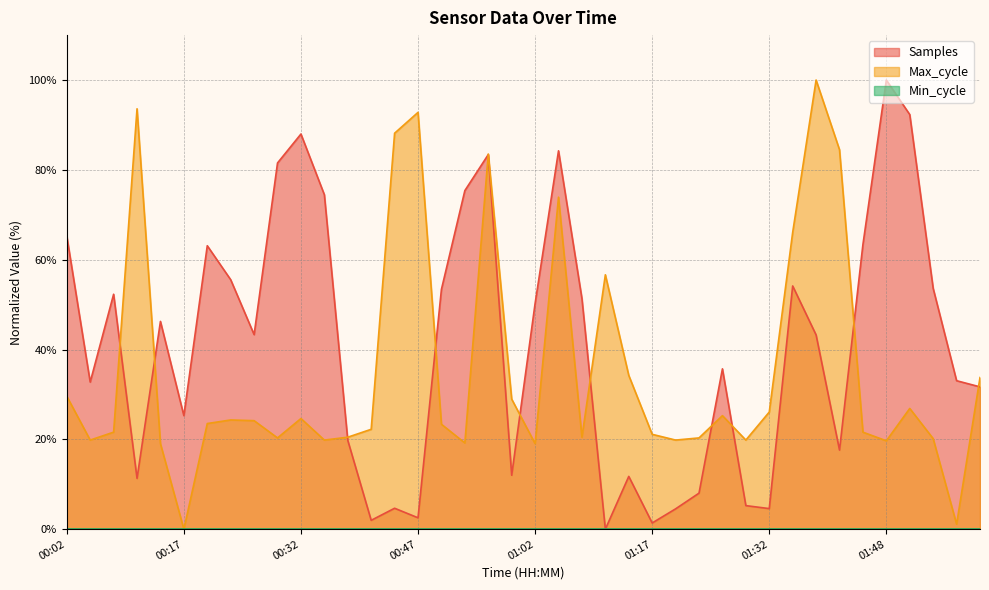

What is the value of the Max_cycle point at the 10th from the left?

20.3